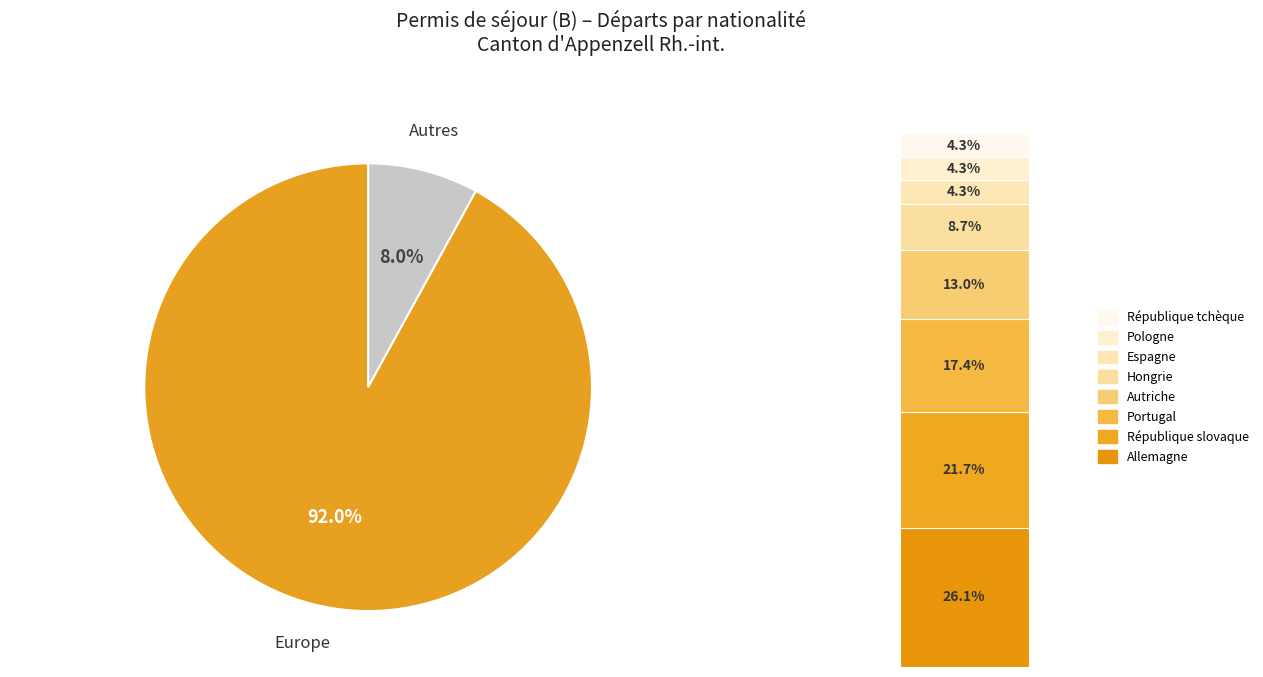

Does Philippines account for over 50% of the chart?

No